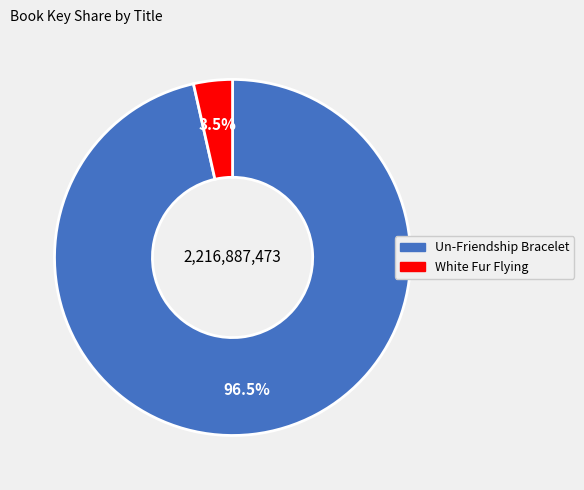

Is there a majority slice in this chart?

Yes